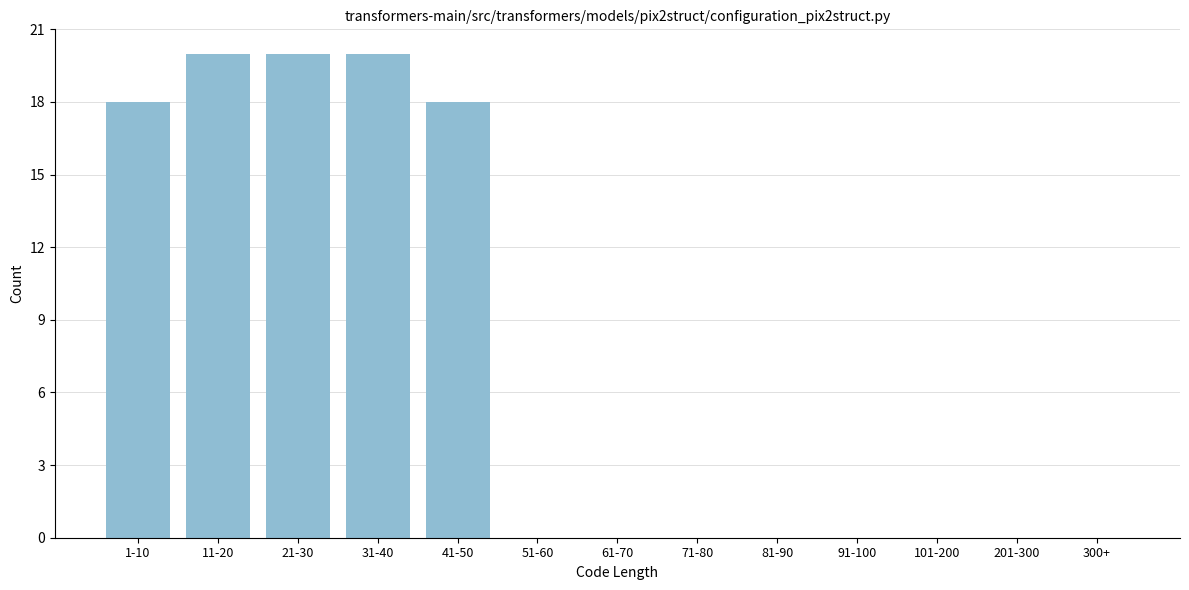

Reading right to left, what are all the values shown in this chart?

300+=0	201-300=0	101-200=0	91-100=0	81-90=0	71-80=0	61-70=0	51-60=0	41-50=18	31-40=20	21-30=20	11-20=20	1-10=18